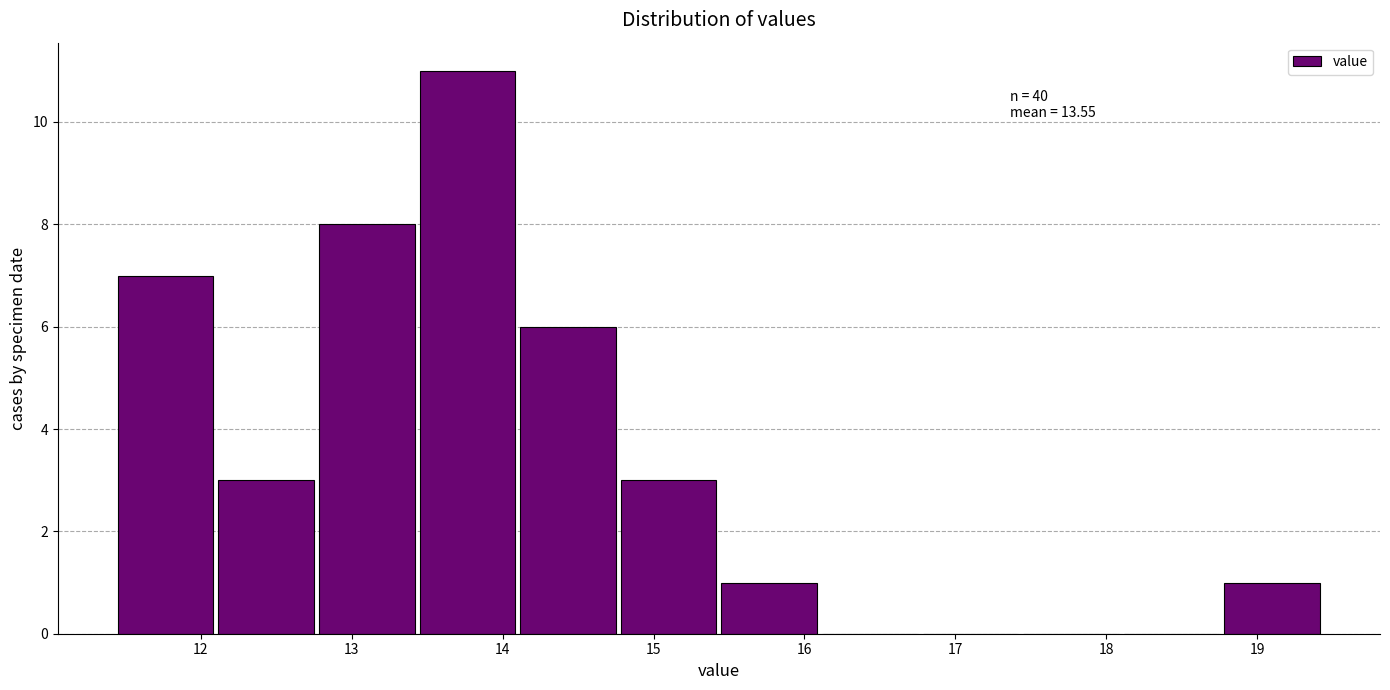

Which range on the x-axis has the tallest bar?

13.5 to 14.1